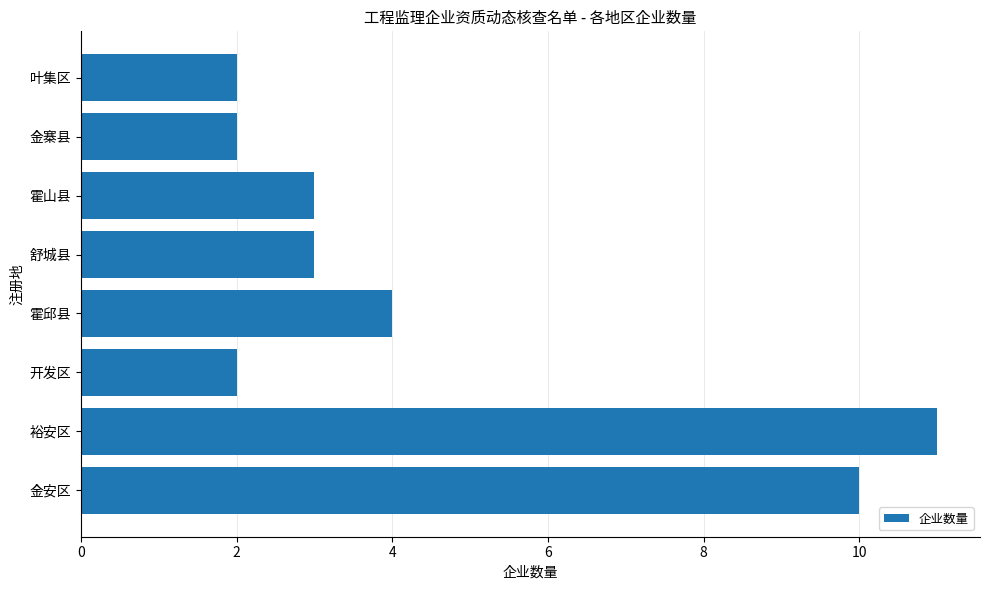

Are the bars grouped side by side (vs. stacked)?

No